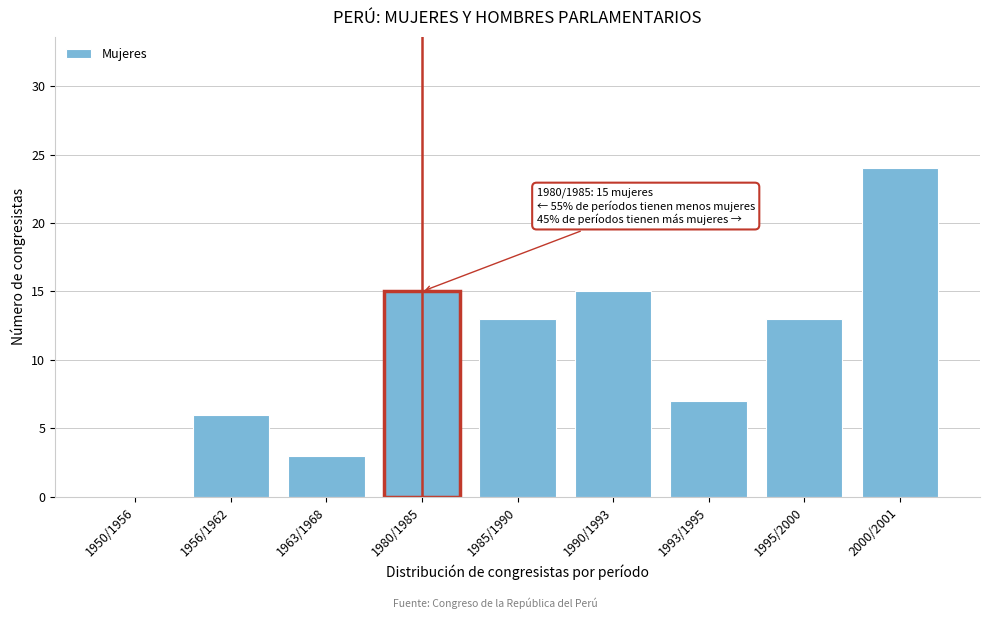

Reading left to right, transcribe all the data shown in this chart.

1950/1956=0	1956/1962=6	1963/1968=3	1980/1985=15	1985/1990=13	1990/1993=15	1993/1995=7	1995/2000=13	2000/2001=24